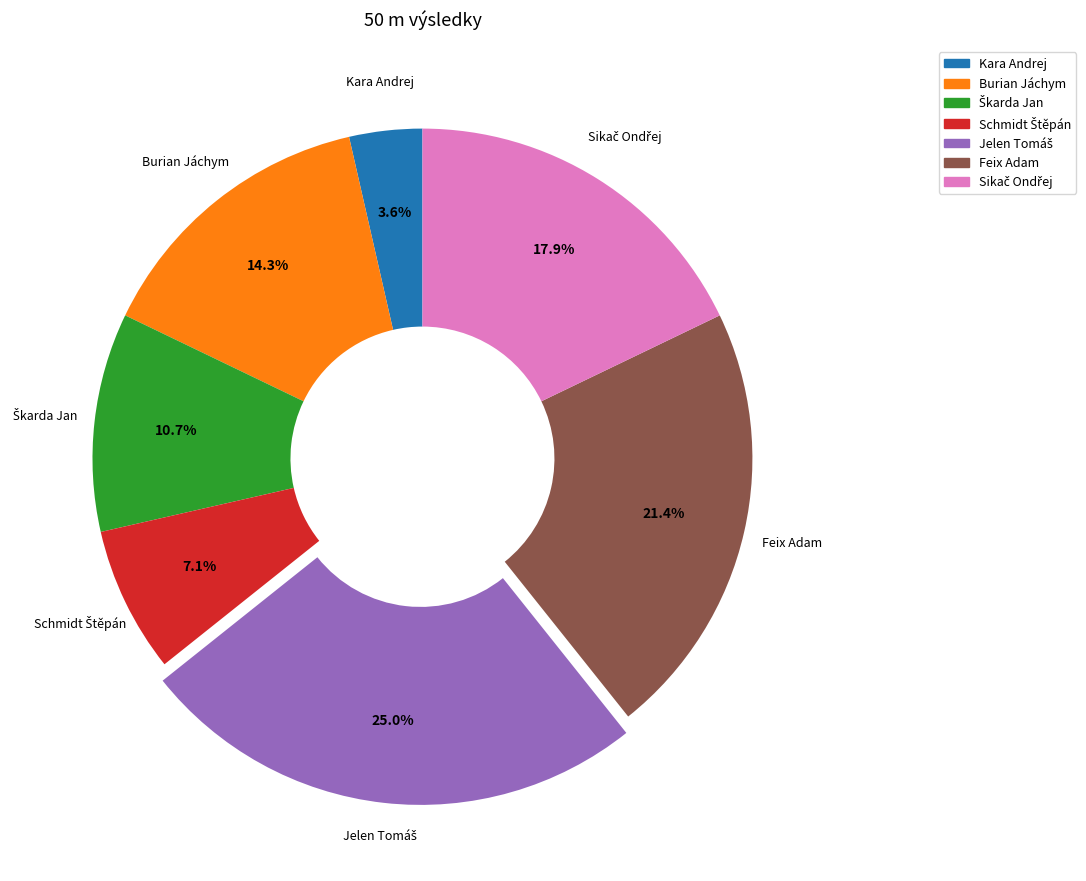

What percentage do Burian Jáchym and Feix Adam together represent?

35.7%